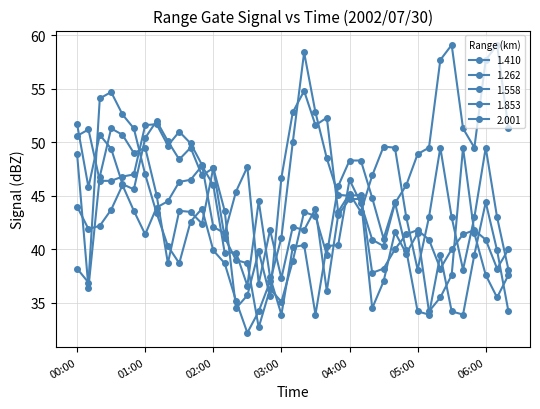

How many lines are shown in the chart?

5